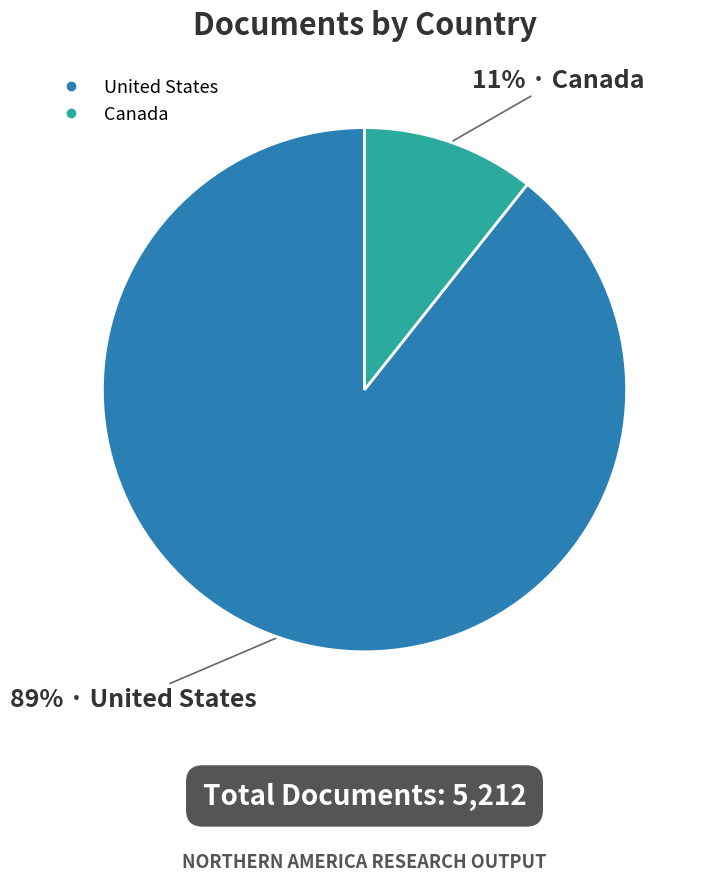

What percentage is the Canada slice, to the nearest percent?

11%